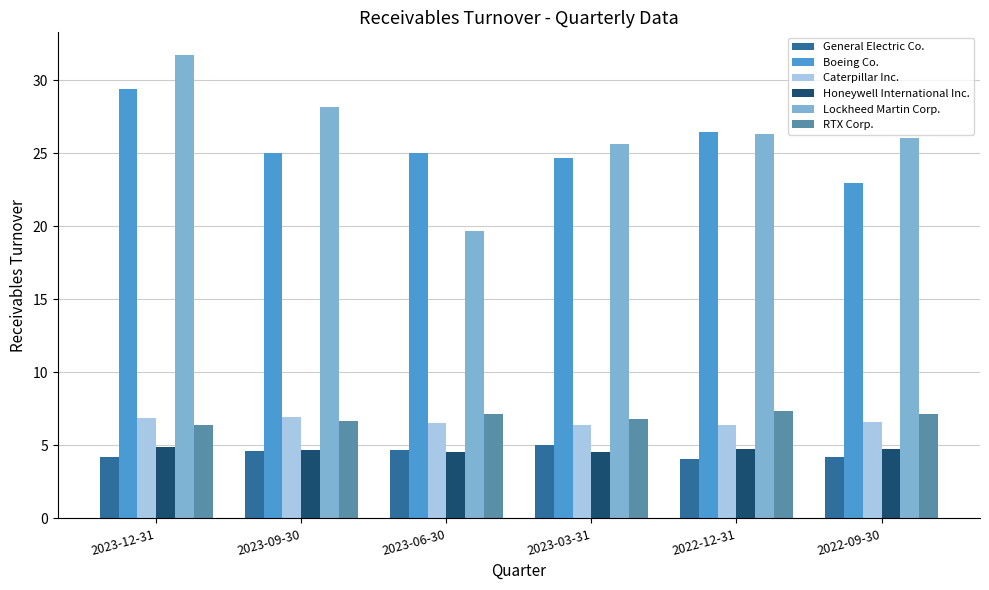

What is the sum of all General Electric Co. values?

26.7